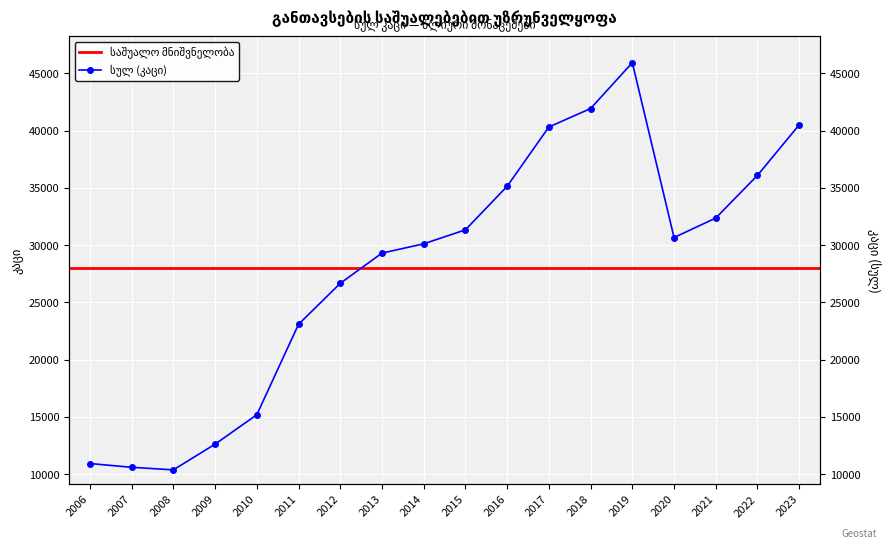

Which category has the highest value across all series?

2019